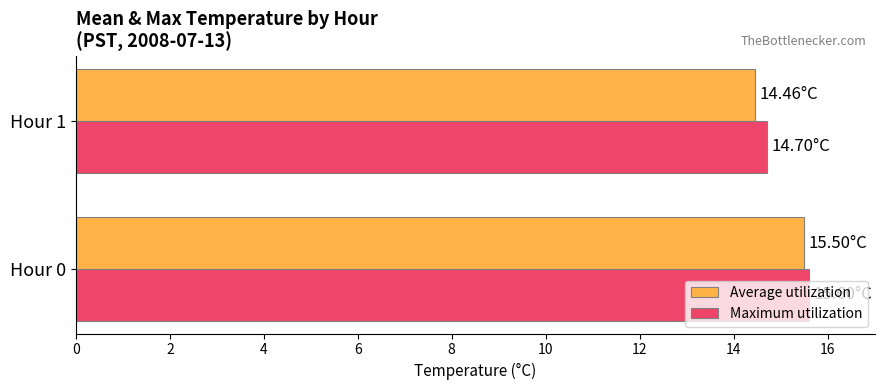

Rank the categories by Average utilization value from highest to lowest.

Hour 0, Hour 1